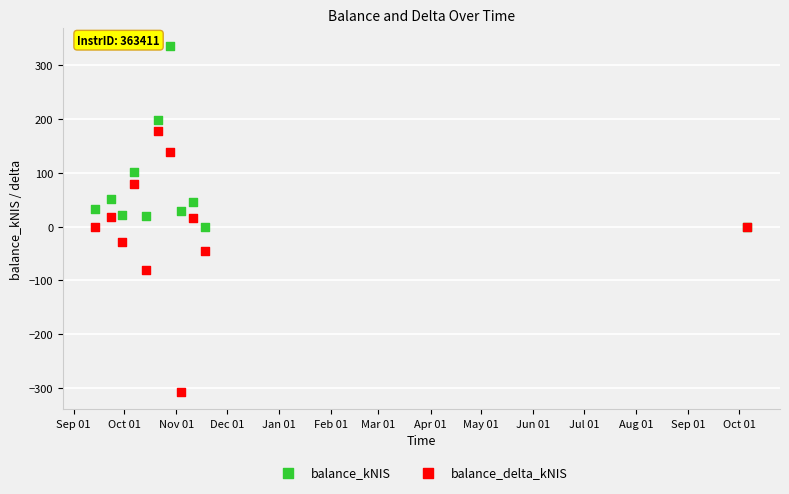

What are all the series names shown in the legend?

balance_kNIS, balance_delta_kNIS